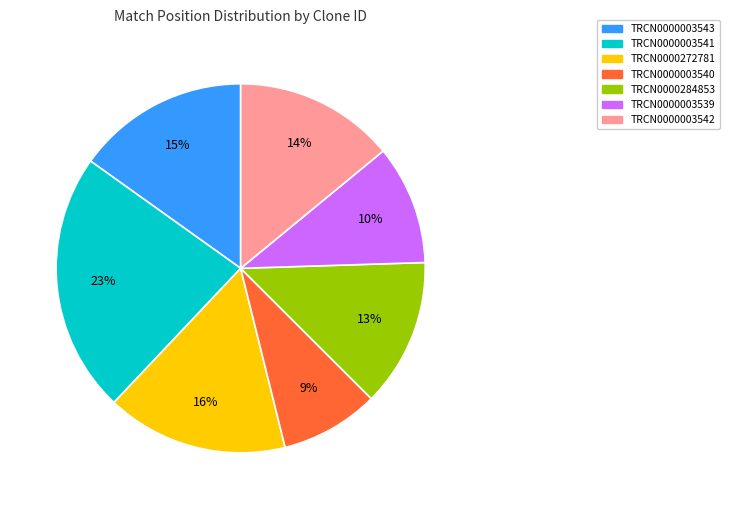

To the nearest percent, what is the average slice percentage?

14%